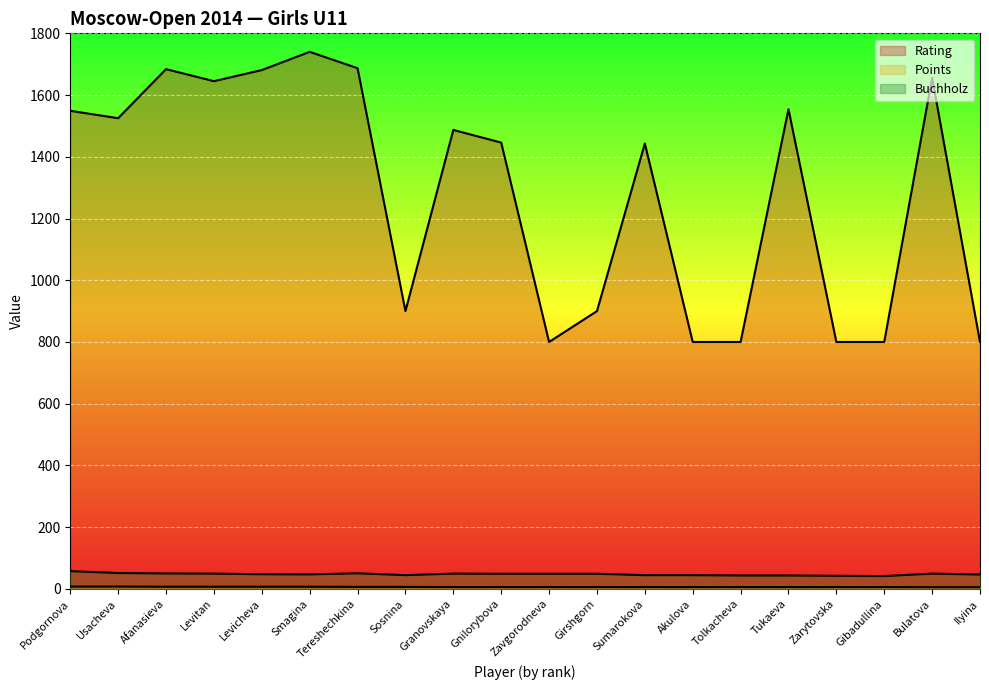

What position from the right is Smagina?

15